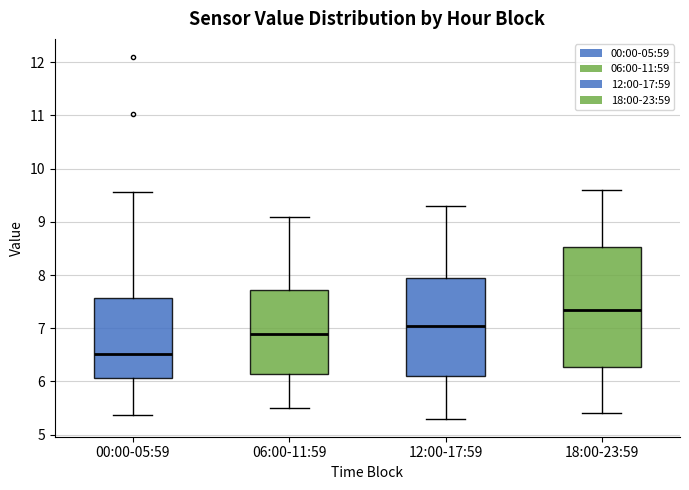

Reading left to right, read every box against the y-axis: the position of its median line, the range the box covers, and the ends of its whiskers. The values are not printed on the chart, so give them approximately, as read against the axis.

00:00-05:59: median 6.5, box 6.1 to 7.6, whiskers 5.4 to 9.6
06:00-11:59: median 6.9, box 6.1 to 7.7, whiskers 5.5 to 9.1
12:00-17:59: median 7.1, box 6.1 to 8.0, whiskers 5.3 to 9.3
18:00-23:59: median 7.4, box 6.3 to 8.5, whiskers 5.4 to 9.6